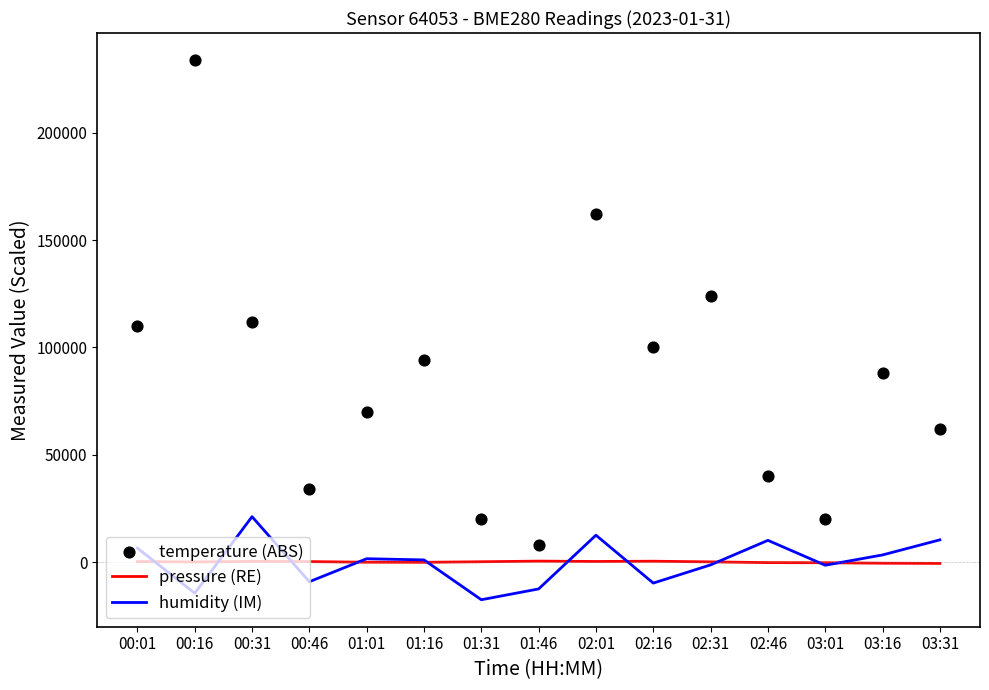

Is the value of pressure (RE) at 01:16 greater than the value of humidity (IM) at 03:01?

Yes